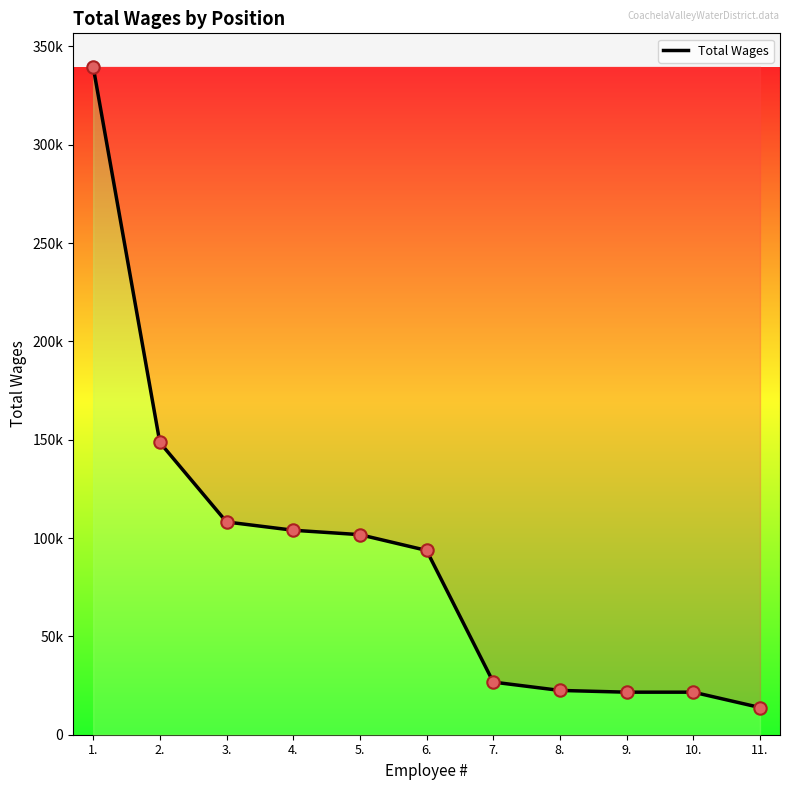

Between 2. and 6., which is larger?

2.